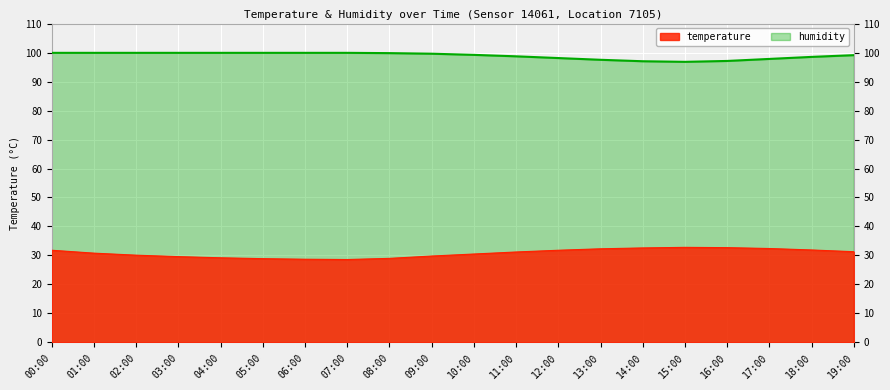

What is the approximate value of temperature at 14:00?

32.6